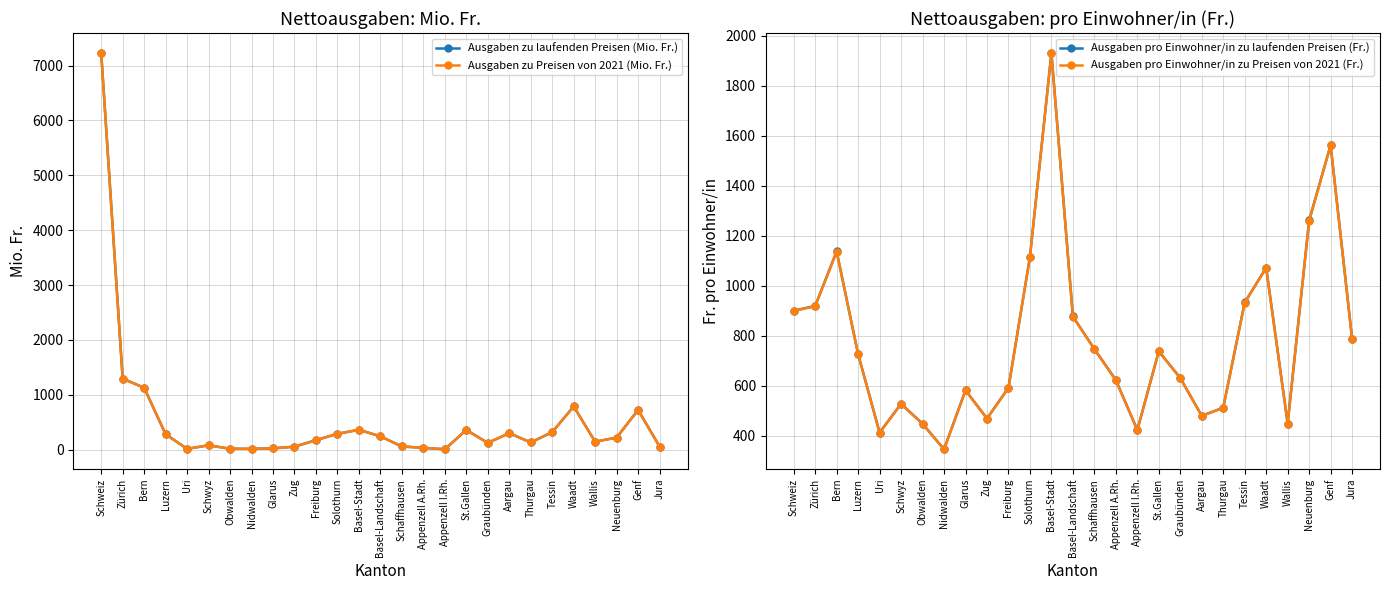

Reading right to left, extract all data points from this chart.

Ausgaben zu laufenden Preisen (Mio. Fr.): Jura=55.9	Genf=723.5	Neuenburg=220.0	Wallis=144.5	Waadt=787.3	Tessin=318.6	Thurgau=131.2	Aargau=300.9	Graubünden=122.4	St.Gallen=359.5	Appenzell I.Rh.=6.6	Appenzell A.Rh.=33.3	Schaffhausen=58.2	Basel-Landschaft=242.4	Basel-Stadt=361.9	Solothurn=289.1	Freiburg=172.4	Zug=54.7	Glarus=22.9	Nidwalden=14.4	Obwalden=16.2	Schwyz=79.1	Uri=14.7	Luzern=280.5	Bern=1128.3	Zürich=1294.5	Schweiz=7233.0
Ausgaben zu Preisen von 2021 (Mio. Fr.): Jura=55.8	Genf=722.7	Neuenburg=219.8	Wallis=144.4	Waadt=786.5	Tessin=318.3	Thurgau=131.1	Aargau=300.6	Graubünden=122.3	St.Gallen=359.1	Appenzell I.Rh.=6.6	Appenzell A.Rh.=33.2	Schaffhausen=58.2	Basel-Landschaft=242.2	Basel-Stadt=361.6	Solothurn=288.8	Freiburg=172.3	Zug=54.6	Glarus=22.9	Nidwalden=14.4	Obwalden=16.2	Schwyz=79.0	Uri=14.7	Luzern=280.2	Bern=1127.1	Zürich=1293.2	Schweiz=7225.9
Ausgaben pro Einwohner/in zu laufenden Preisen (Fr.): Jura=788.0	Genf=1562.0	Neuenburg=1261.0	Wallis=449.0	Waadt=1072.0	Tessin=933.0	Thurgau=512.0	Aargau=480.0	Graubünden=631.0	St.Gallen=738.0	Appenzell I.Rh.=423.0	Appenzell A.Rh.=623.0	Schaffhausen=747.0	Basel-Landschaft=877.0	Basel-Stadt=1931.0	Solothurn=1115.0	Freiburg=592.0	Zug=469.0	Glarus=582.0	Nidwalden=346.0	Obwalden=448.0	Schwyz=528.0	Uri=413.0	Luzern=726.0	Bern=1137.0	Zürich=919.0	Schweiz=900.0
Ausgaben pro Einwohner/in zu Preisen von 2021 (Fr.): Jura=787.0	Genf=1561.0	Neuenburg=1259.0	Wallis=449.0	Waadt=1071.0	Tessin=932.0	Thurgau=512.0	Aargau=479.0	Graubünden=631.0	St.Gallen=737.0	Appenzell I.Rh.=423.0	Appenzell A.Rh.=622.0	Schaffhausen=746.0	Basel-Landschaft=876.0	Basel-Stadt=1929.0	Solothurn=1114.0	Freiburg=591.0	Zug=469.0	Glarus=581.0	Nidwalden=346.0	Obwalden=447.0	Schwyz=527.0	Uri=412.0	Luzern=726.0	Bern=1136.0	Zürich=918.0	Schweiz=899.0